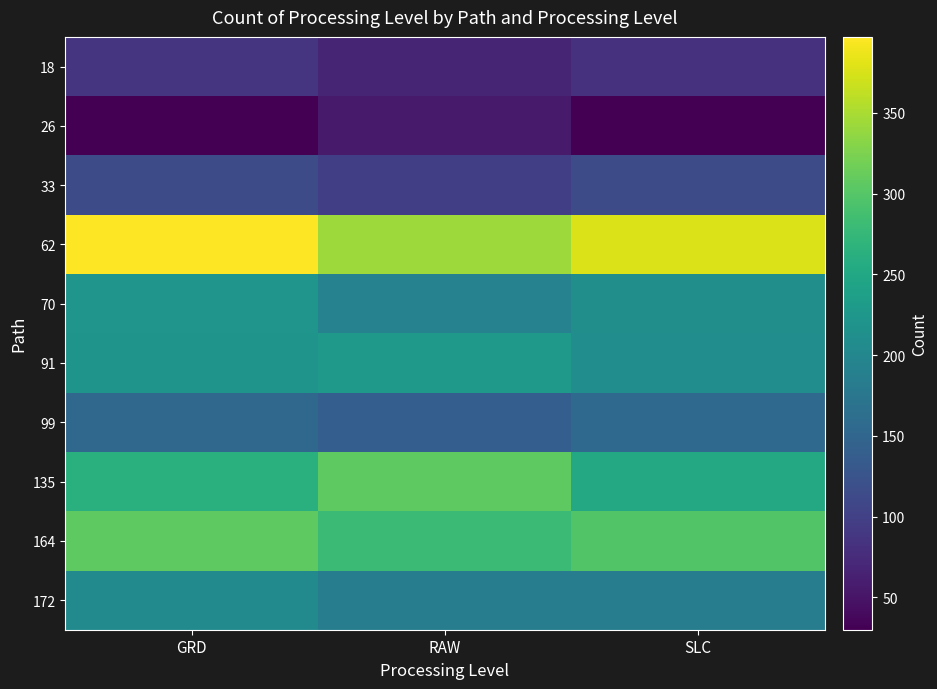

What is the difference between the highest and lowest values at RAW?

287